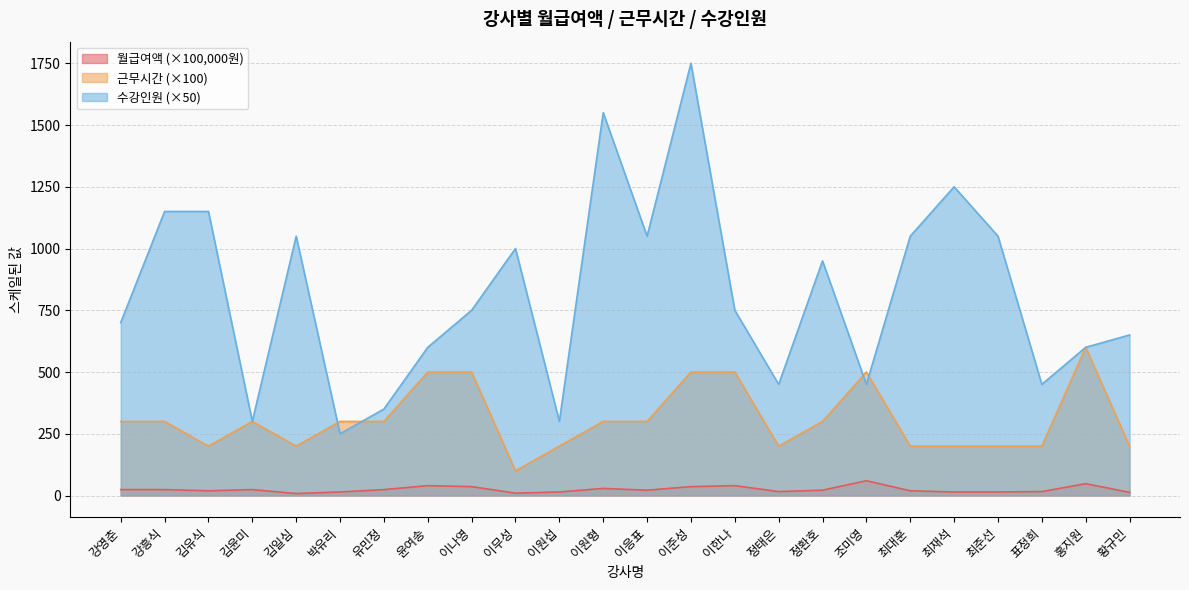

Does the chart have visible grid lines?

Yes